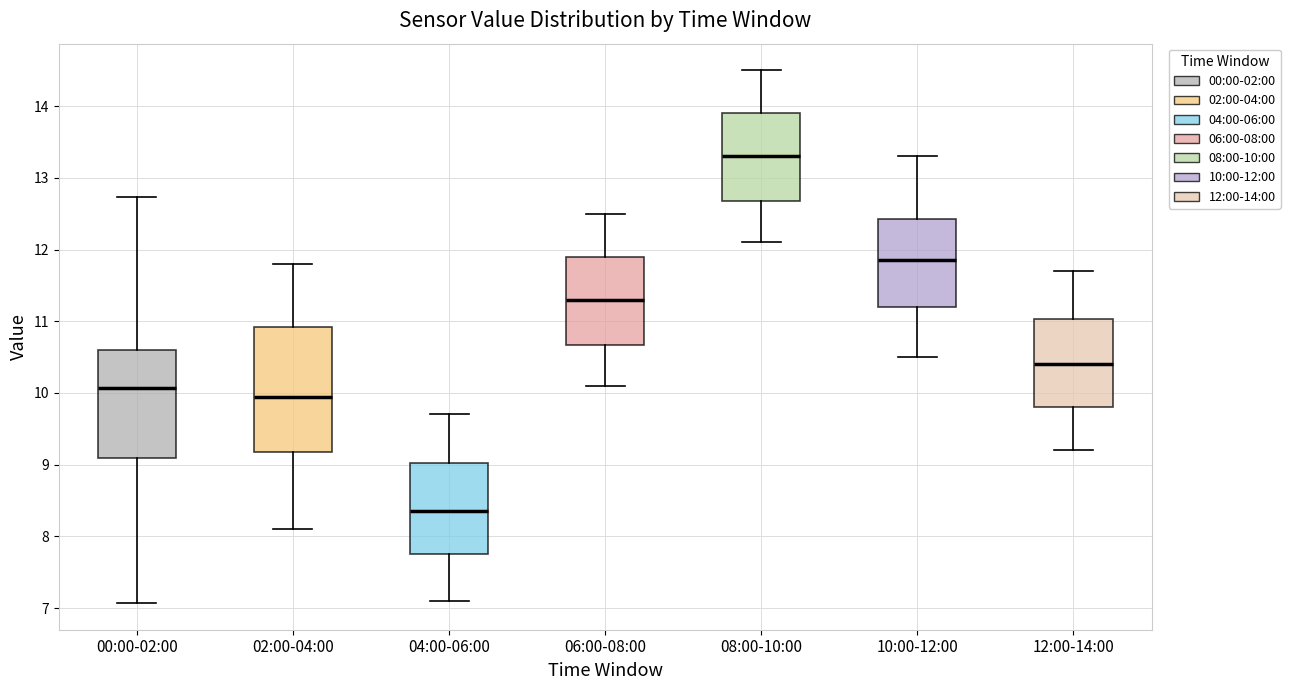

Comparing the boxes themselves (not the whiskers), which one is the tallest?

02:00-04:00